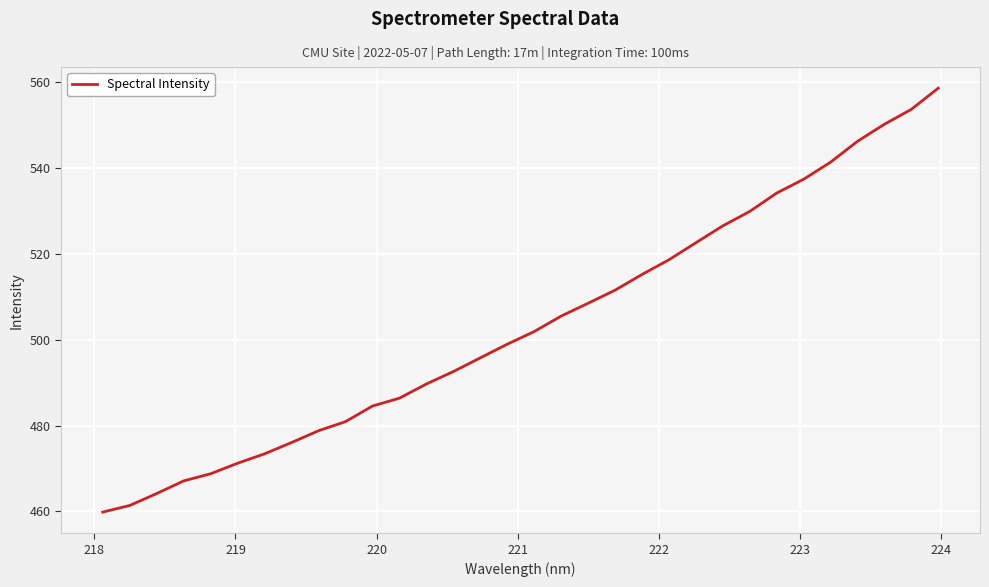

Is this an area chart (filled region under the line)?

No